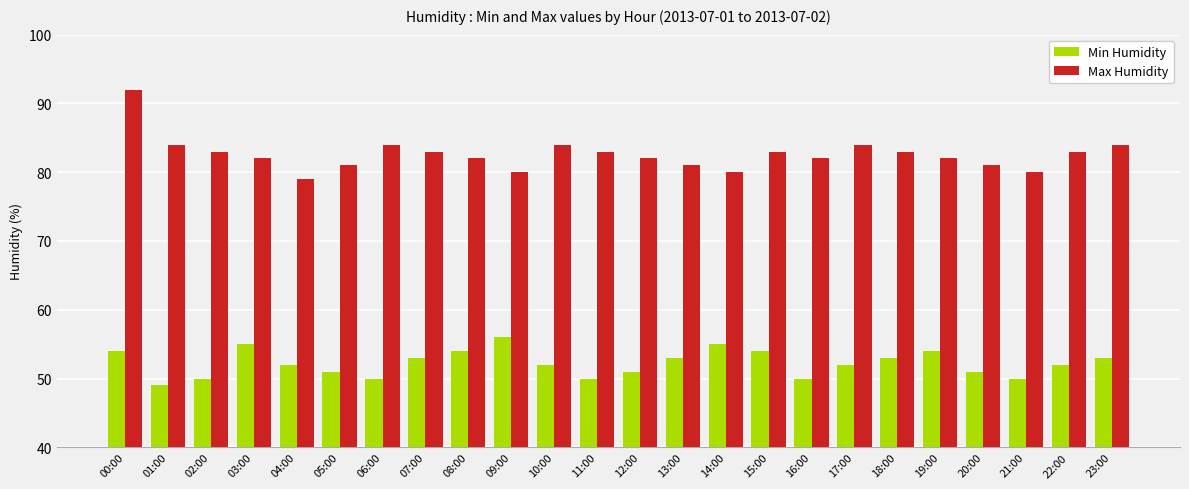

At how many categories does at least one series exceed 57?

24